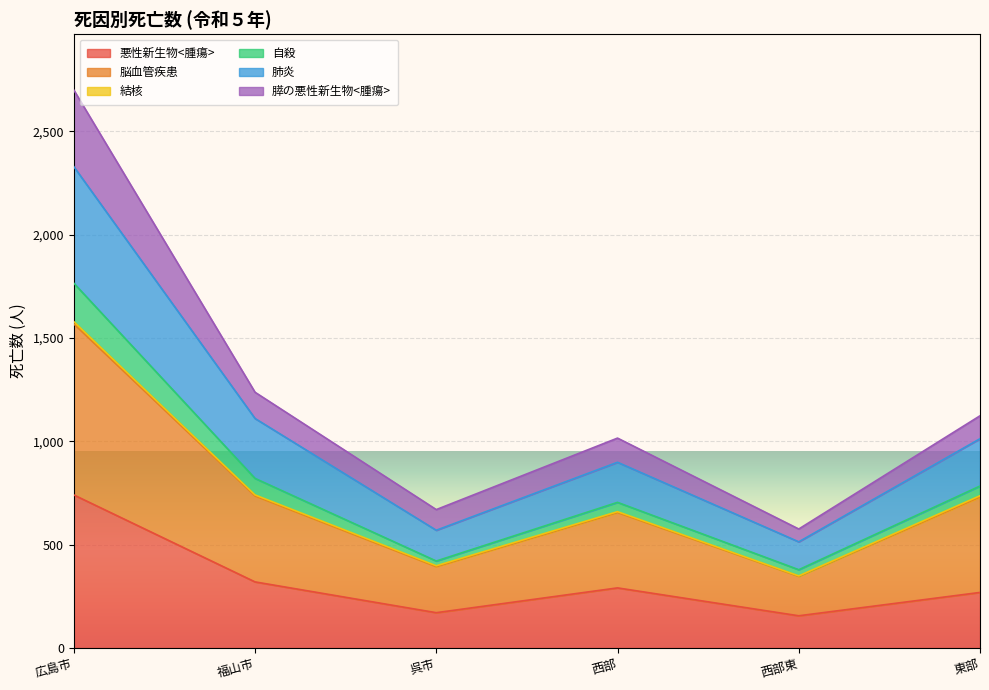

At which label does 悪性新生物<腫瘍> reach its peak?

広島市